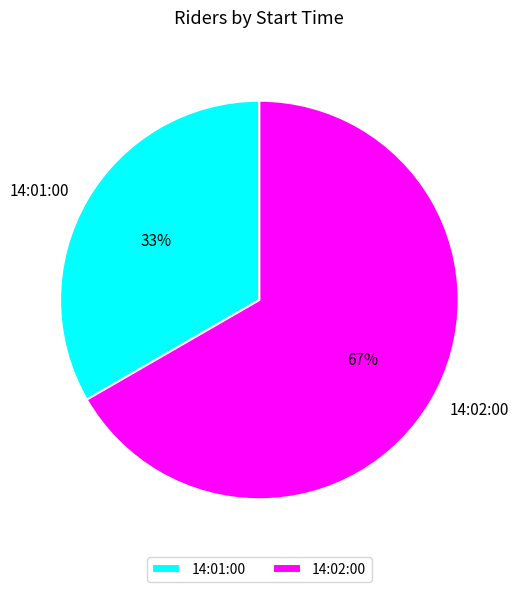

How many slices are in this pie chart?

2